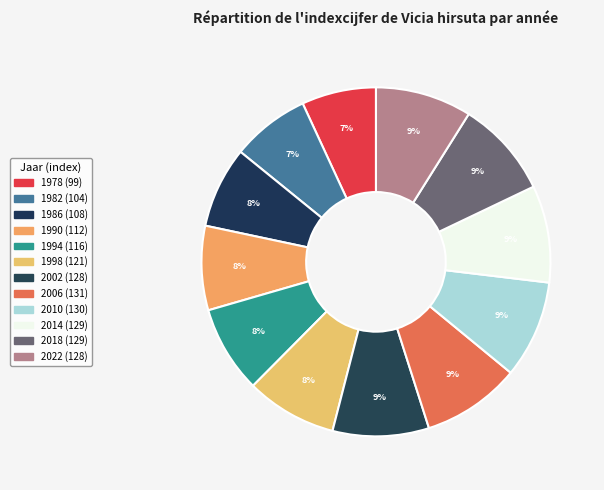

How many segments does this pie chart have?

12